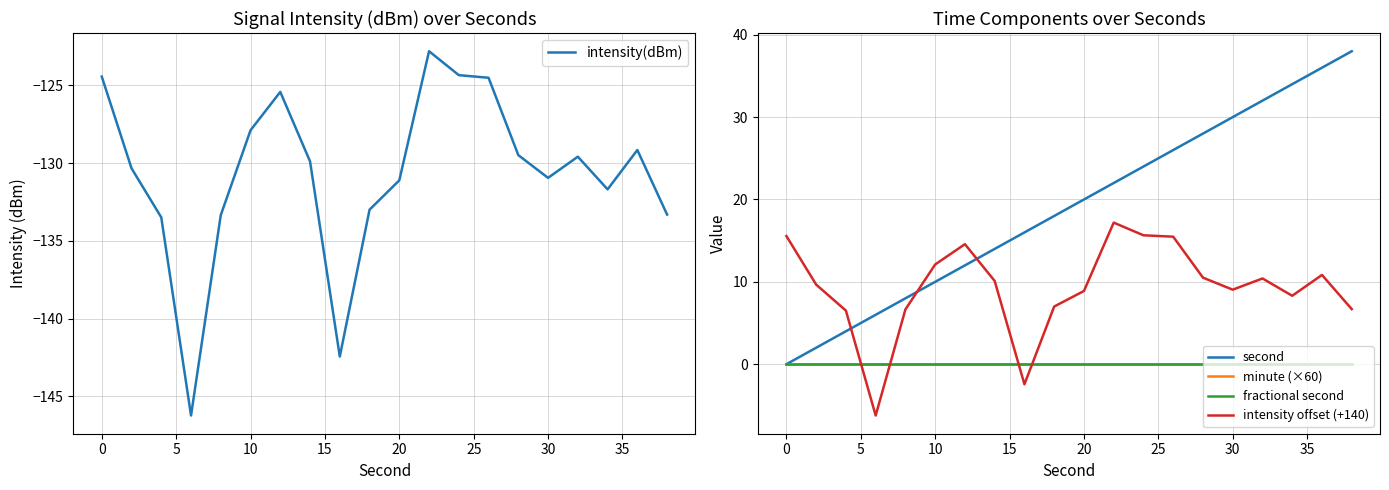

How many lines are shown in the chart?

5